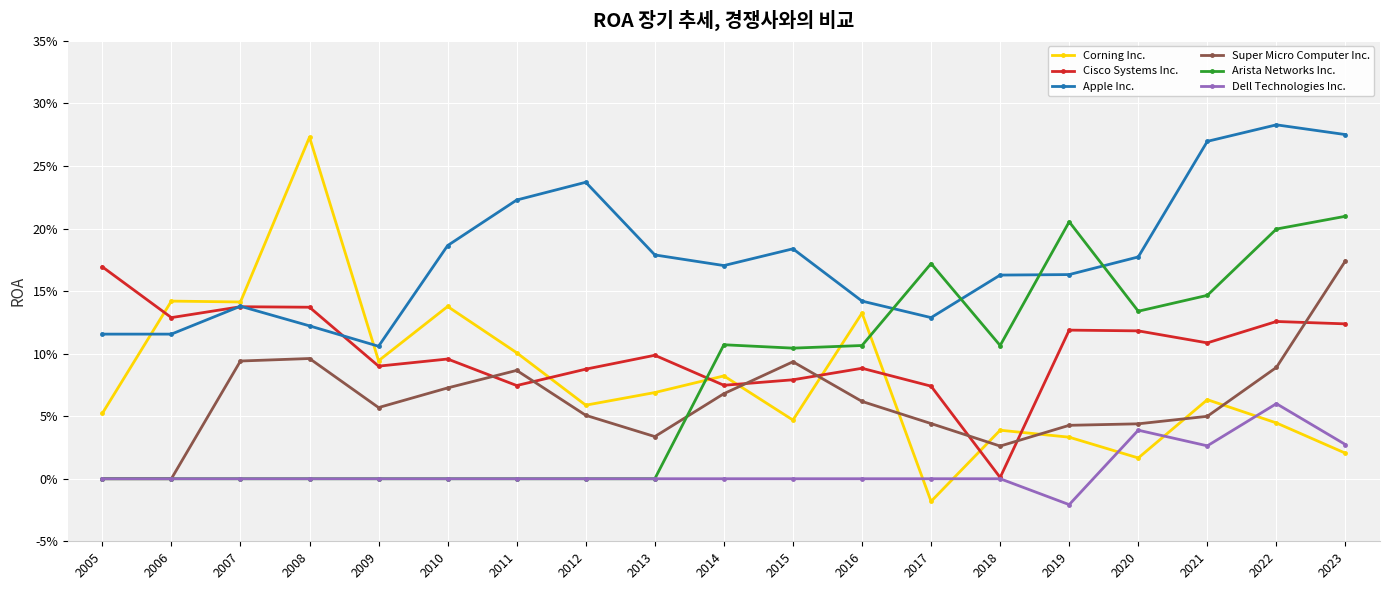

Is this an area chart (filled region under the line)?

No